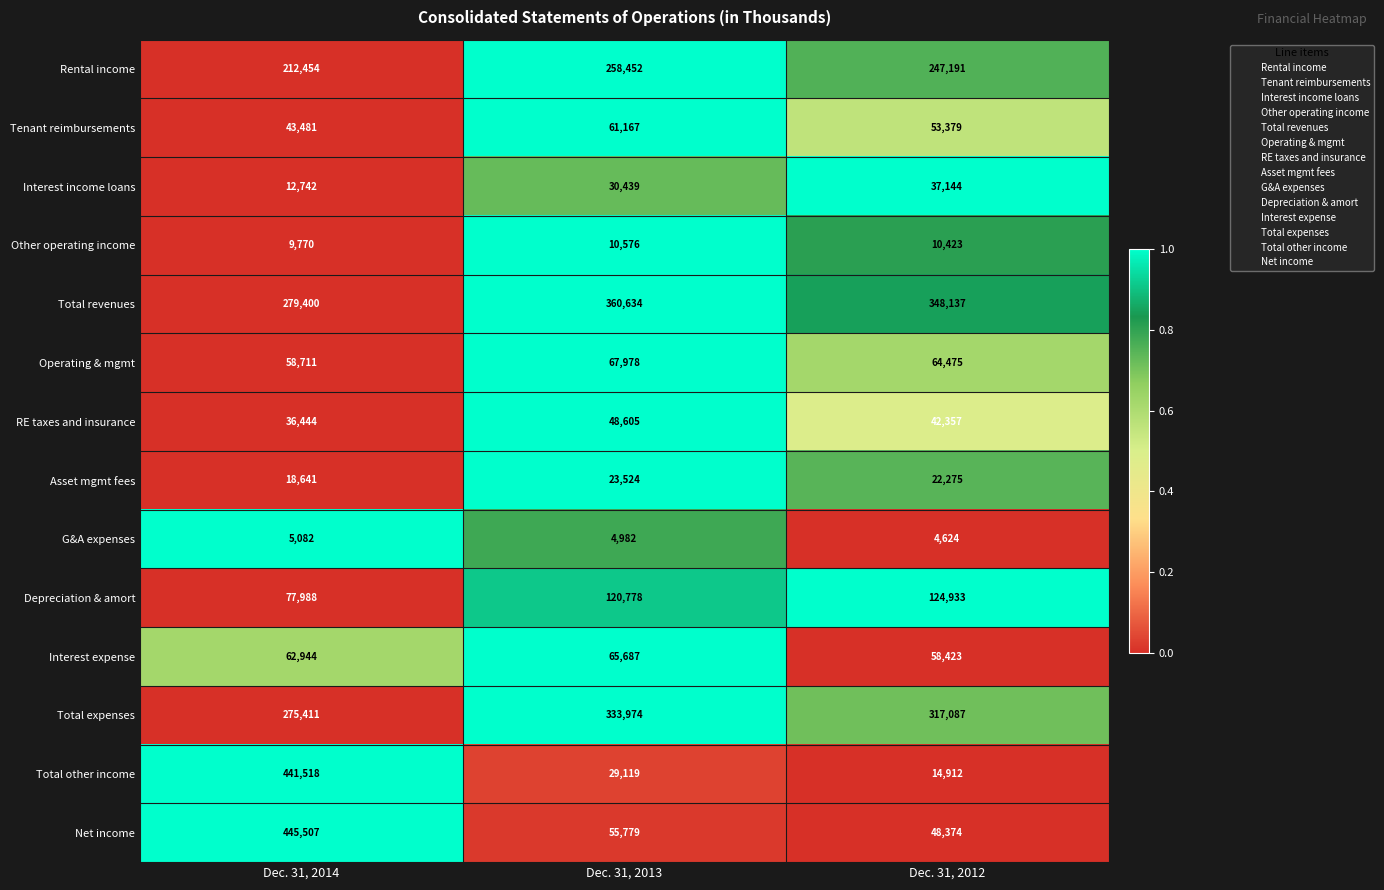

Which series changed the most between Dec. 31, 2014 and Dec. 31, 2013?

Total other income